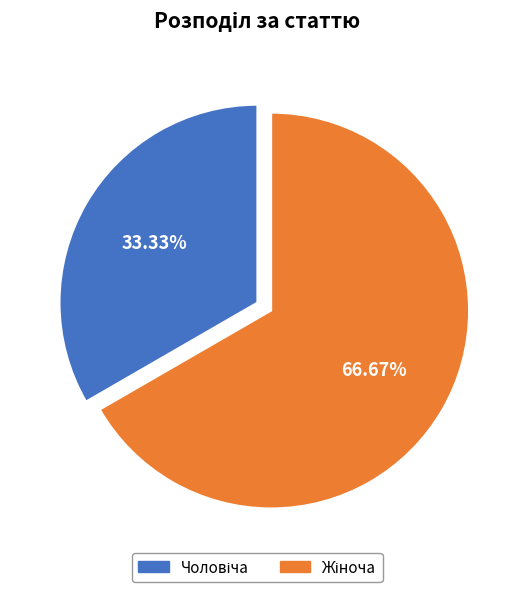

Does any single category account for the majority?

Yes